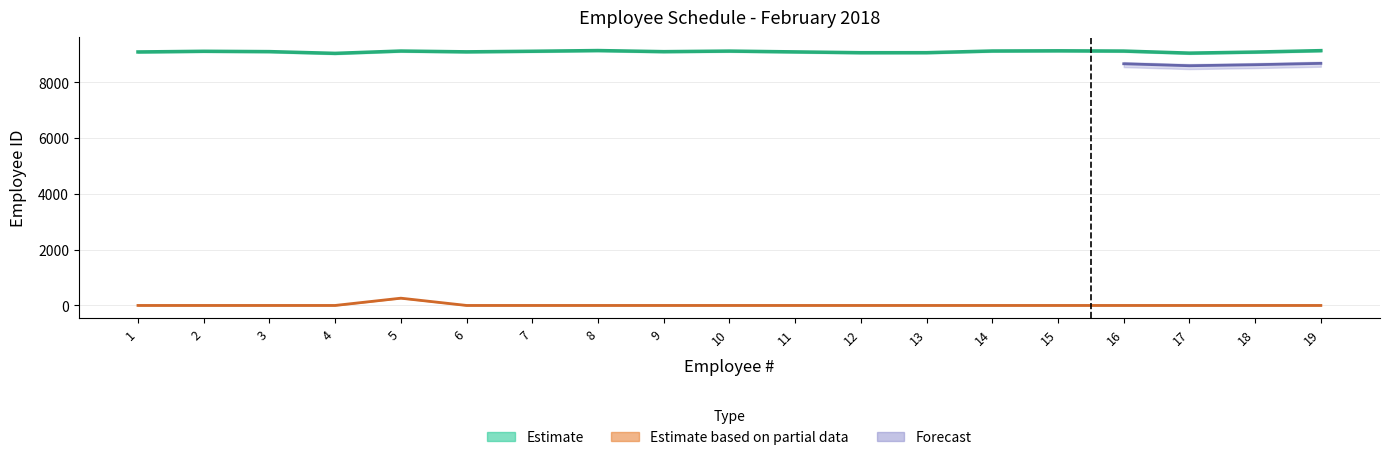

The Employee ID series shows 4861 at 4. True or false?

False